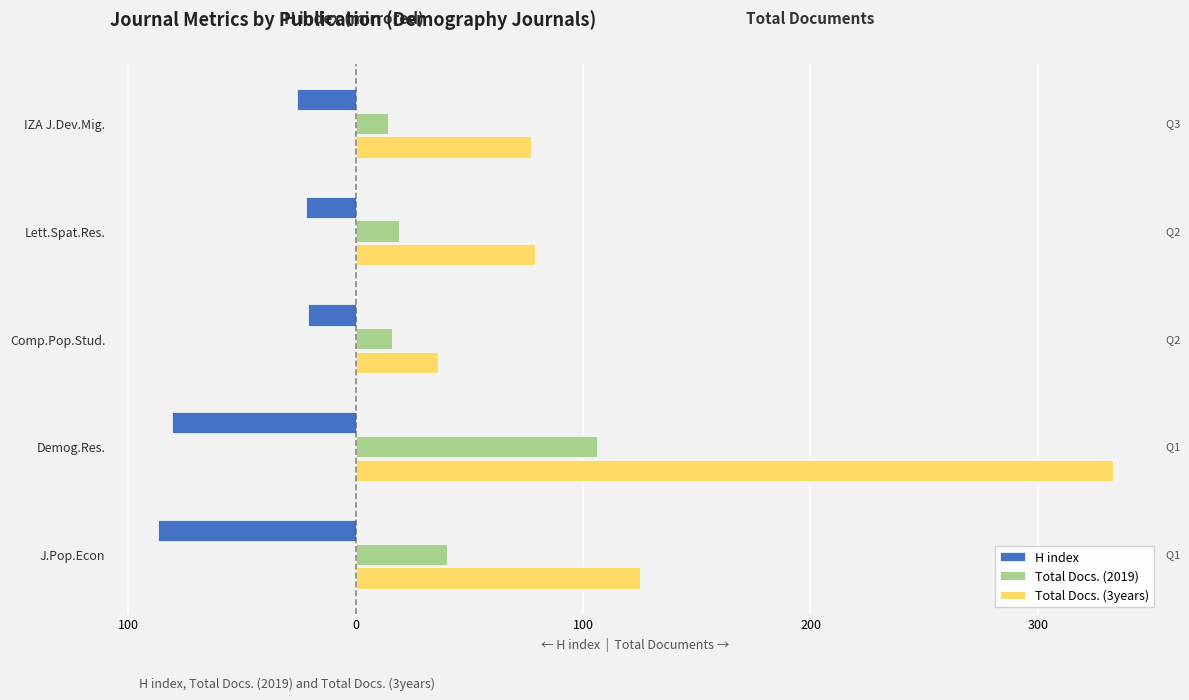

What is the value of the H index bar at the 3rd from the left?

-21